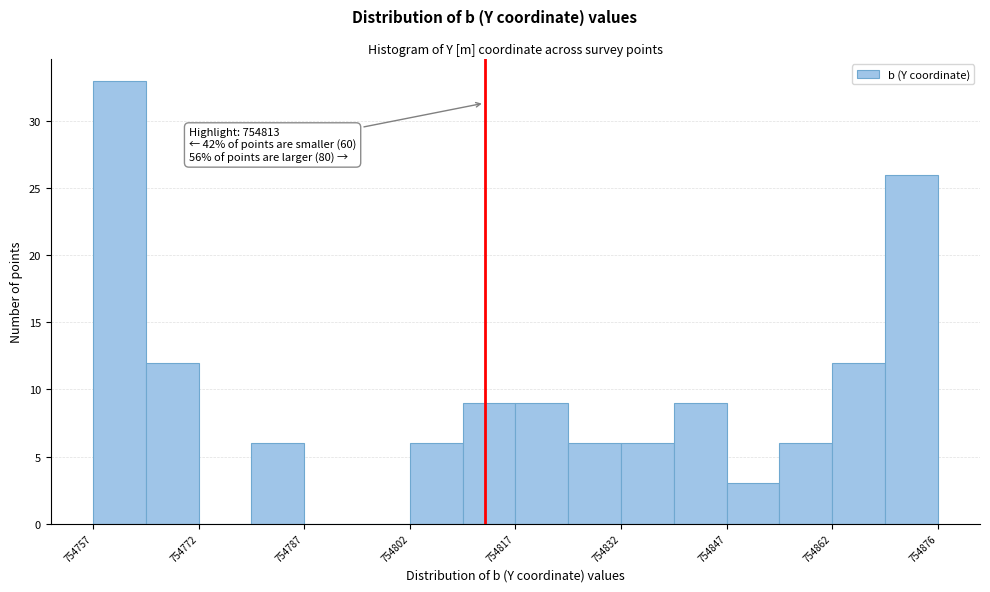

Around what value on the x-axis is the tallest bar? Give the approximate position of its centre, as read against the axis.

754762